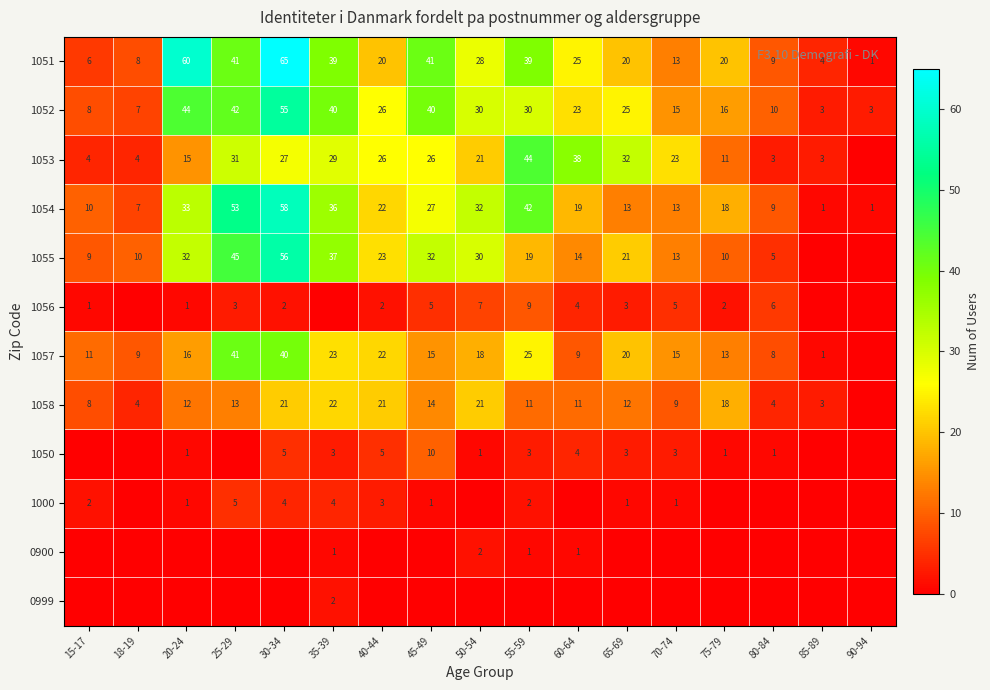

What is the total value across all series at 15-17?

59